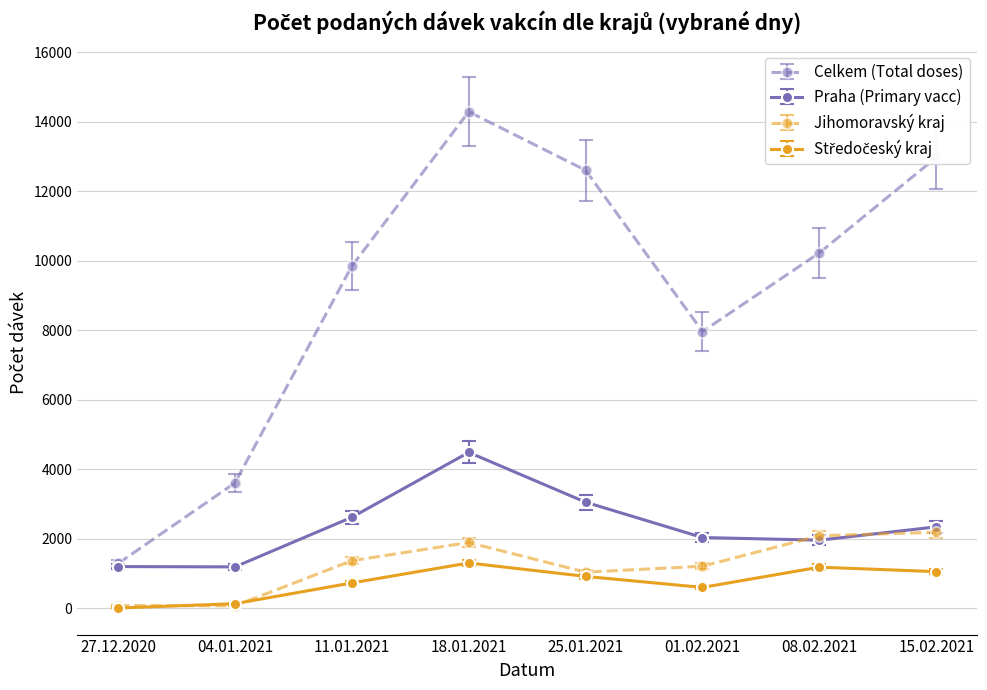

What is the label of the 1st point from the right?

15.02.2021